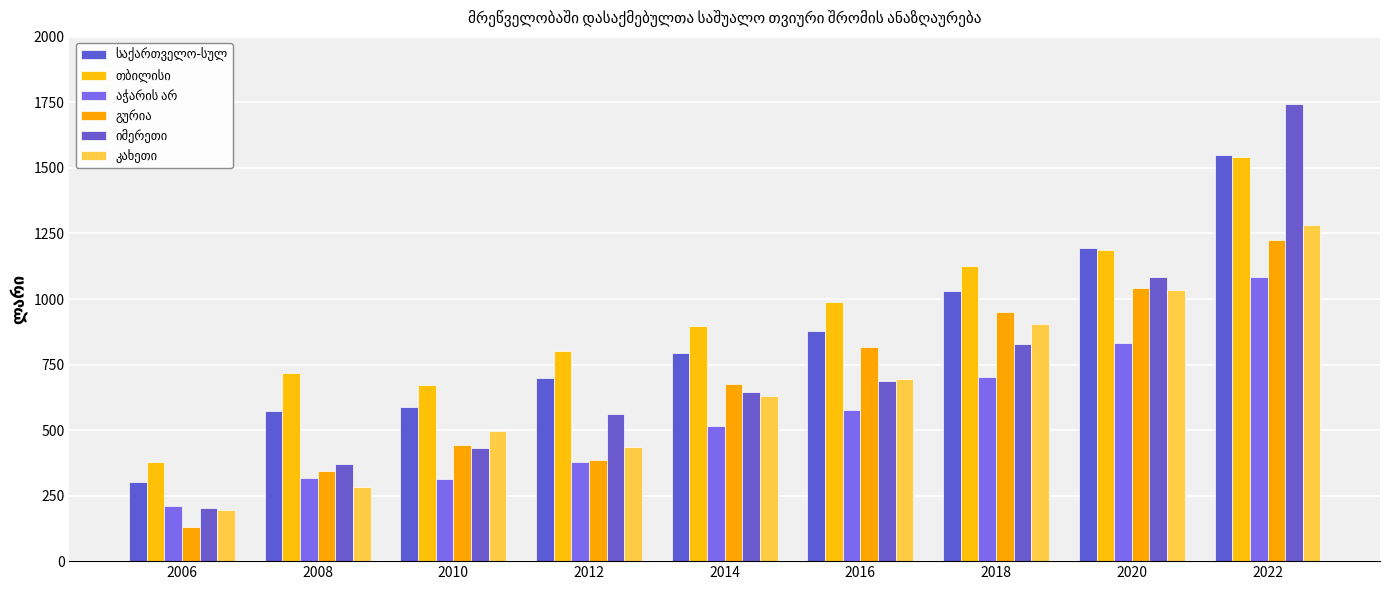

What is the smallest value displayed?

130.3